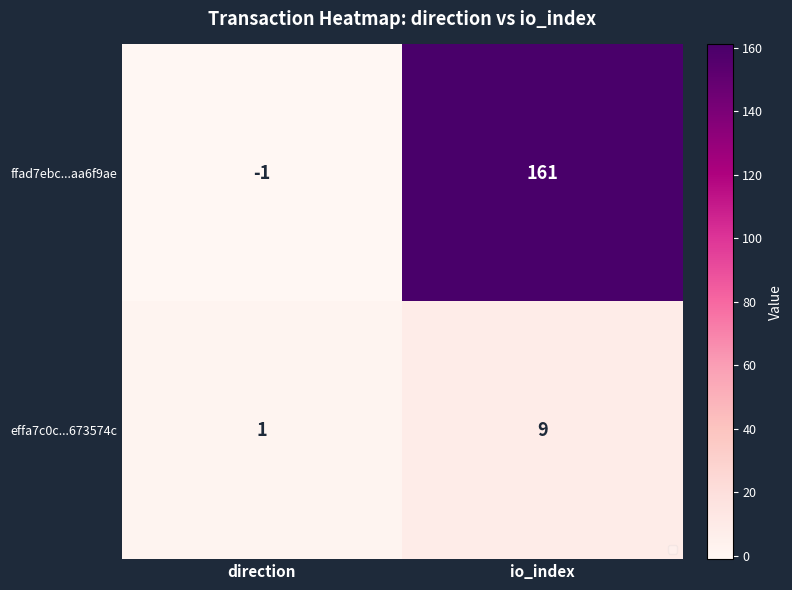

Reading left to right, list all the values displayed in this chart.

ffad7ebc...aa6f9ae: -1	161
effa7c0c...673574c: 1	9